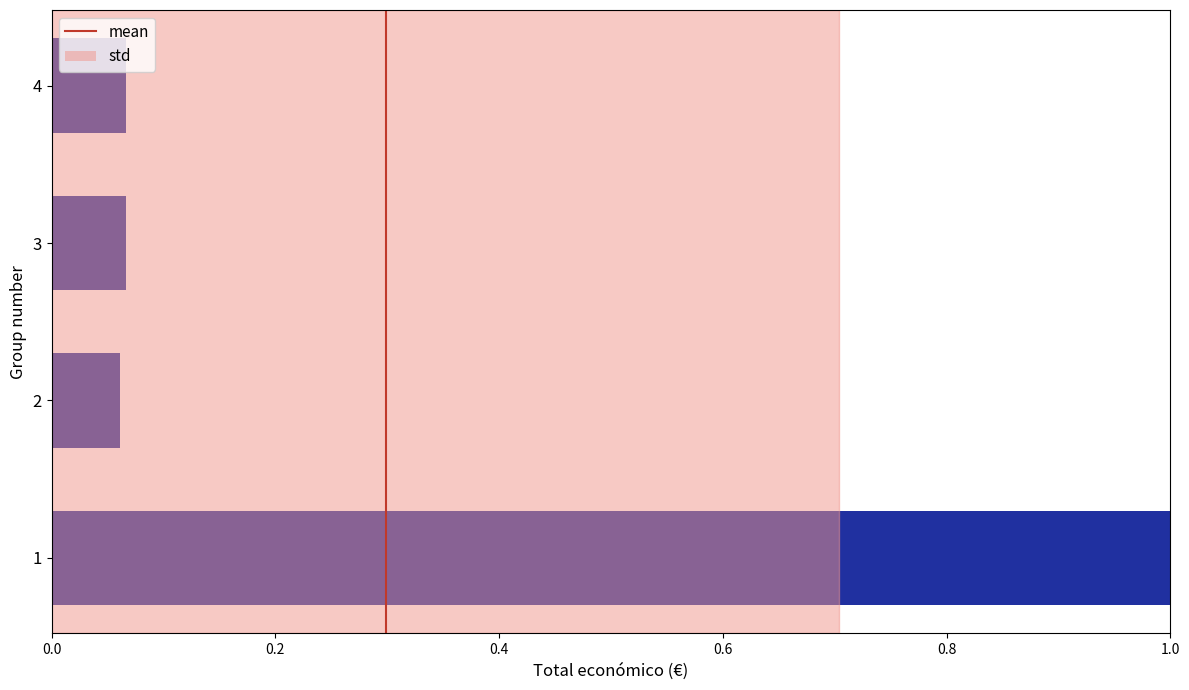

The chart shows a value of 1.0 at 1. True or false?

True